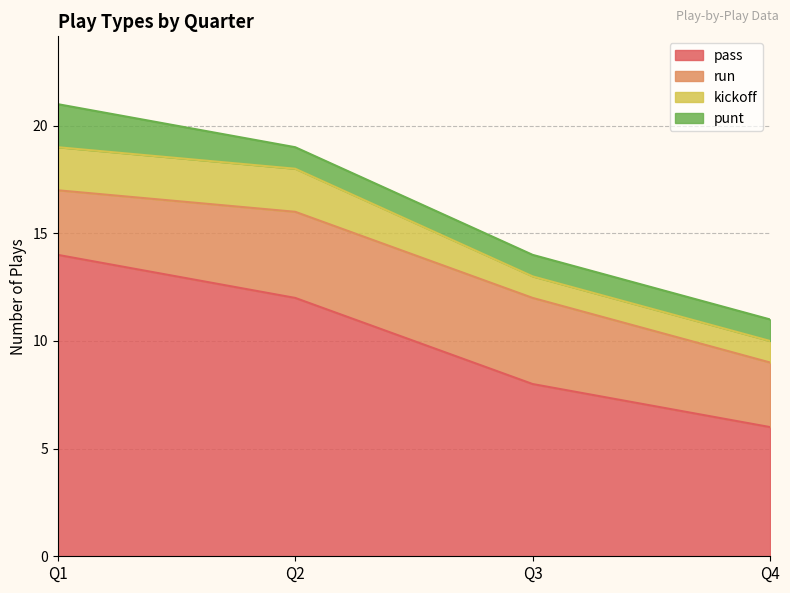

True or false: run and punt cross at least once.

False